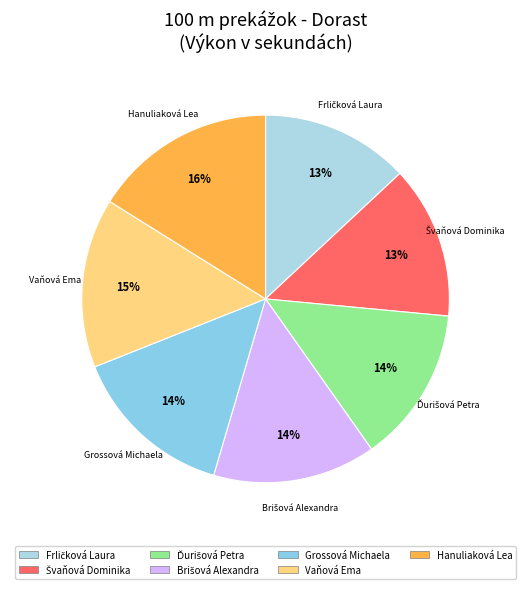

Does any single category account for the majority?

No